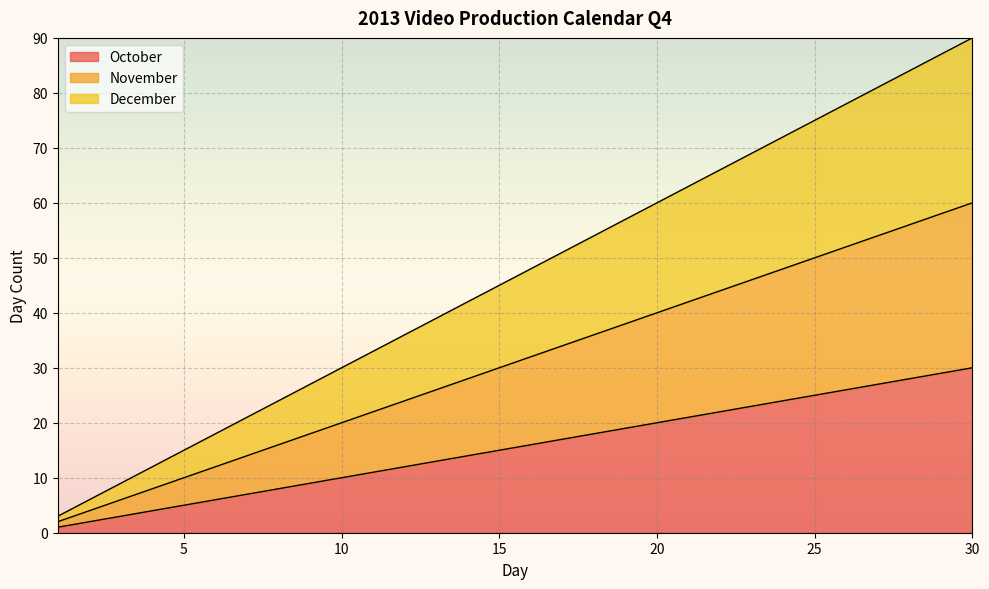

Which series has the largest total across all categories?

December